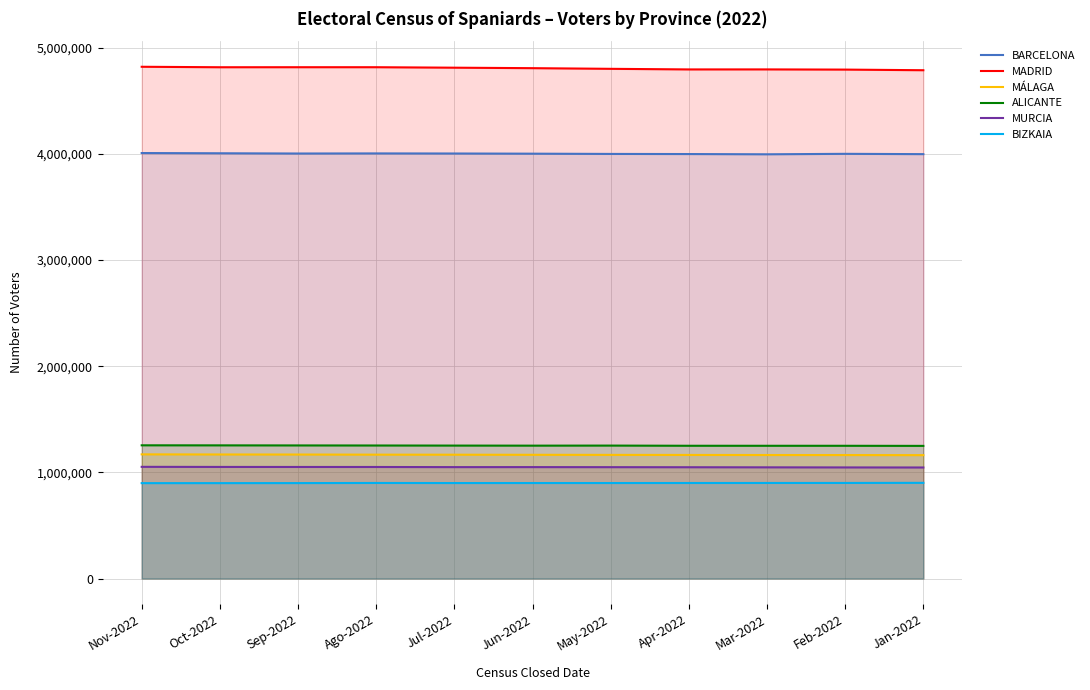

What value does the MÁLAGA series have at Mar-2022?

1163098